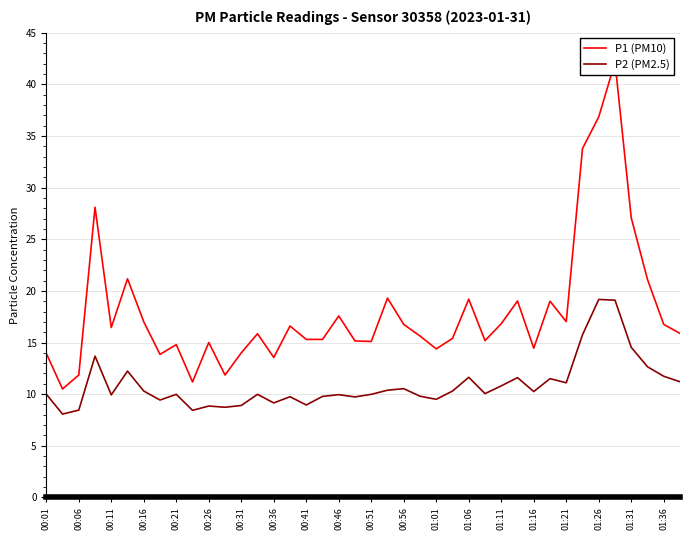

True or false: P2 (PM2.5) has a value of 10.0 at 00:21.

True